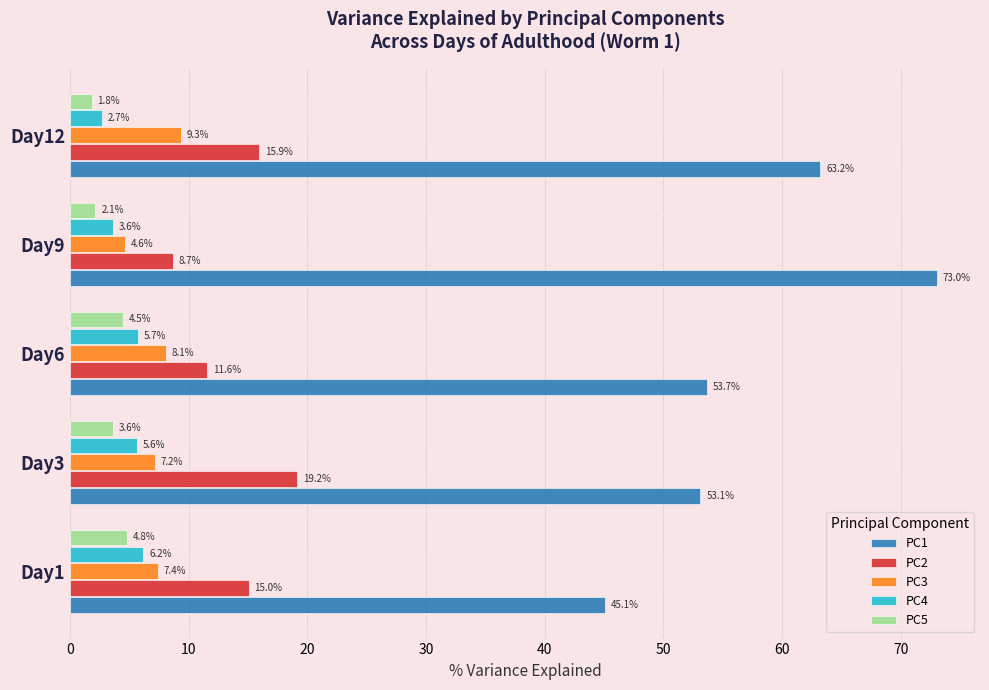

List the labels in order of PC4 value, smallest first.

Day12, Day9, Day3, Day6, Day1